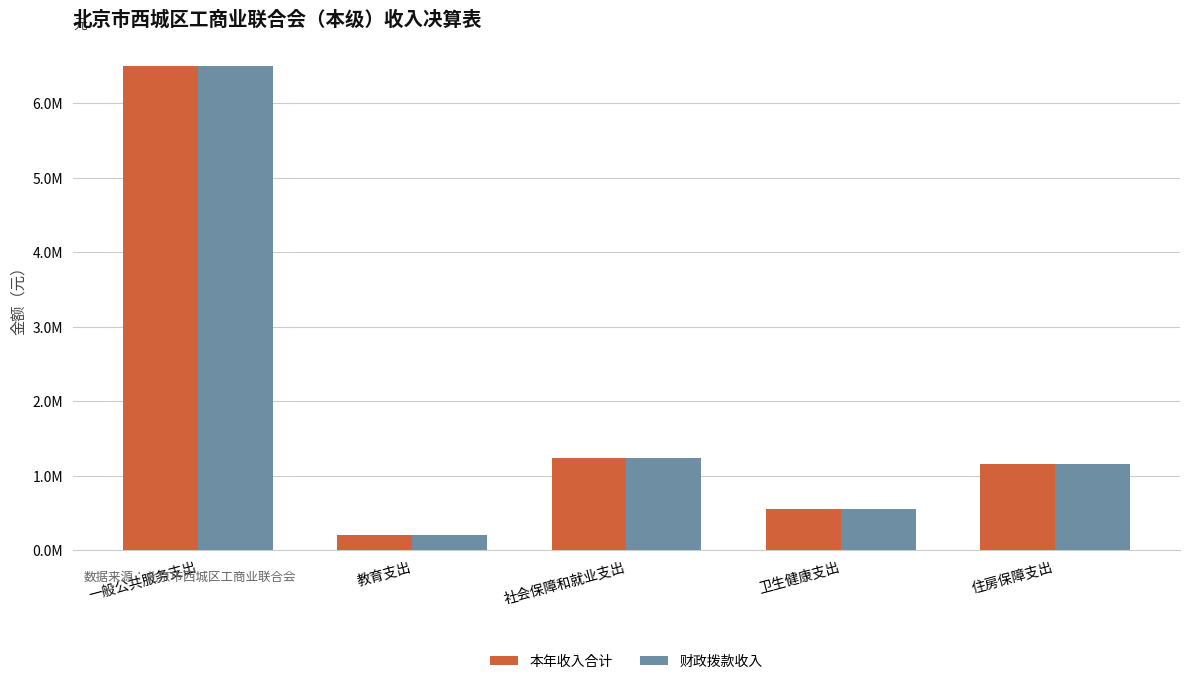

Does the chart contain stacked bars?

No